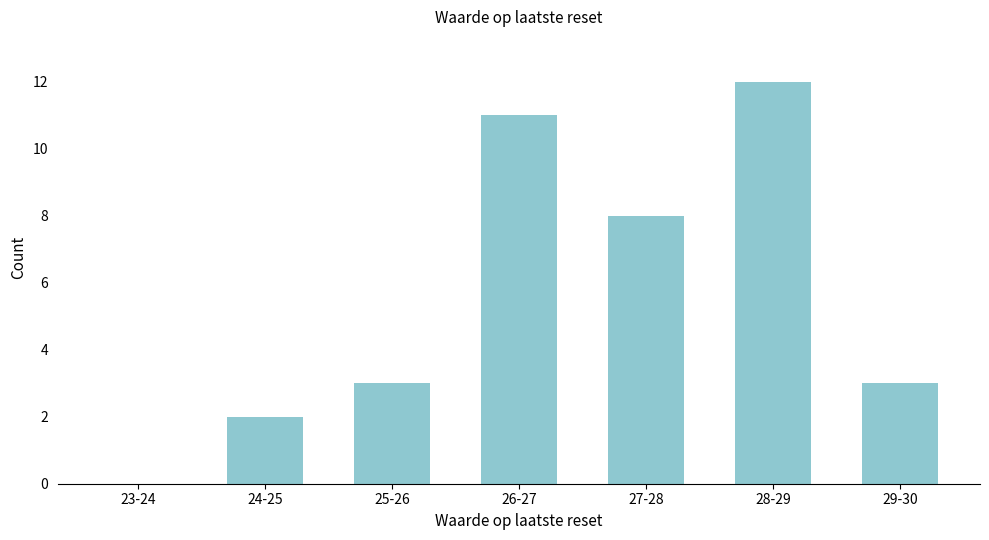

Reading left to right, transcribe all the data shown in this chart.

23-24=0	24-25=2	25-26=3	26-27=11	27-28=8	28-29=12	29-30=3